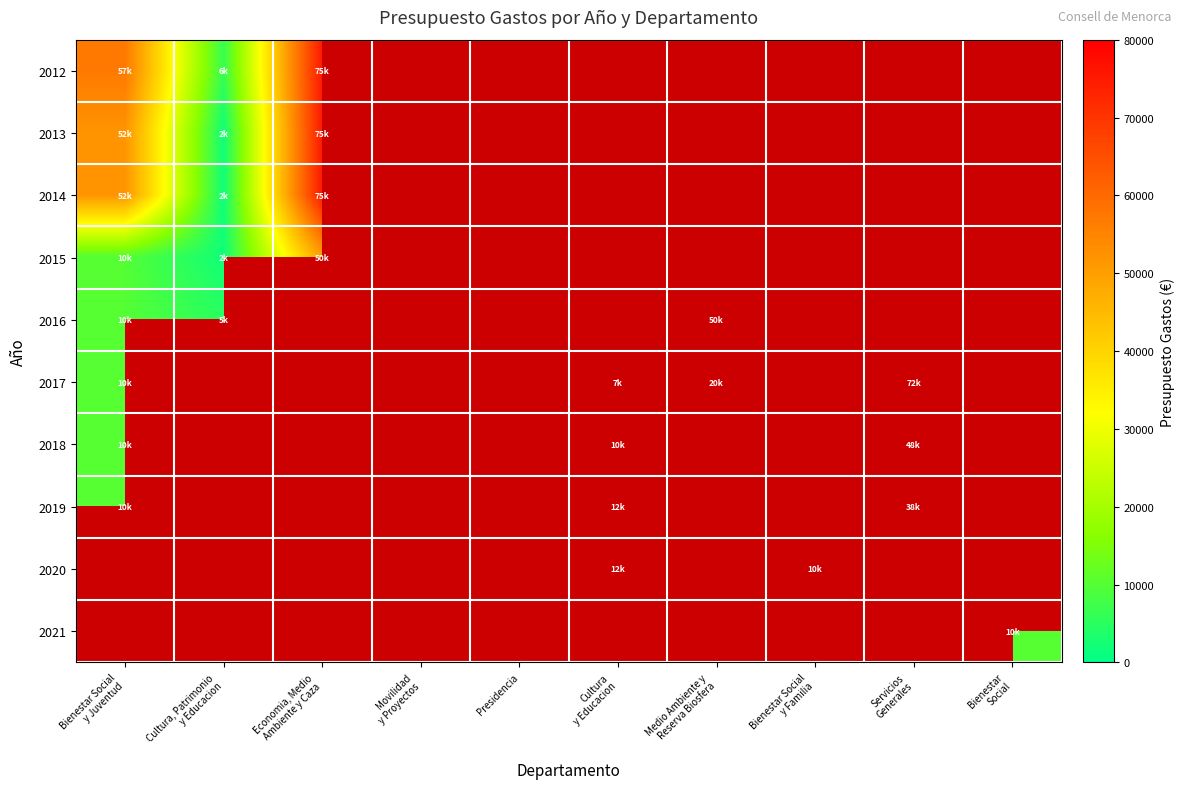

The 2017 series shows 72000.0 at Servicios Generales. True or false?

True